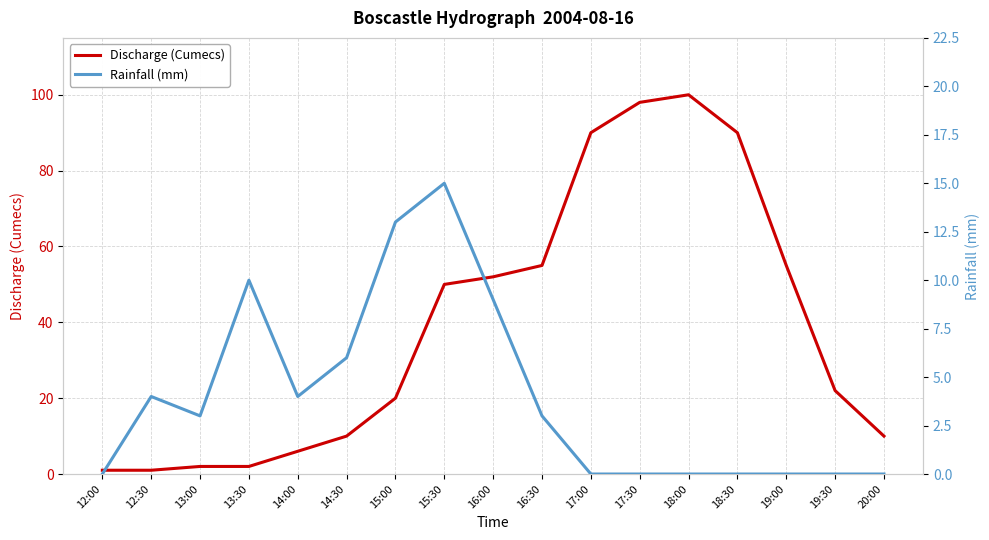

At how many categories does at least one series exceed 33?

8